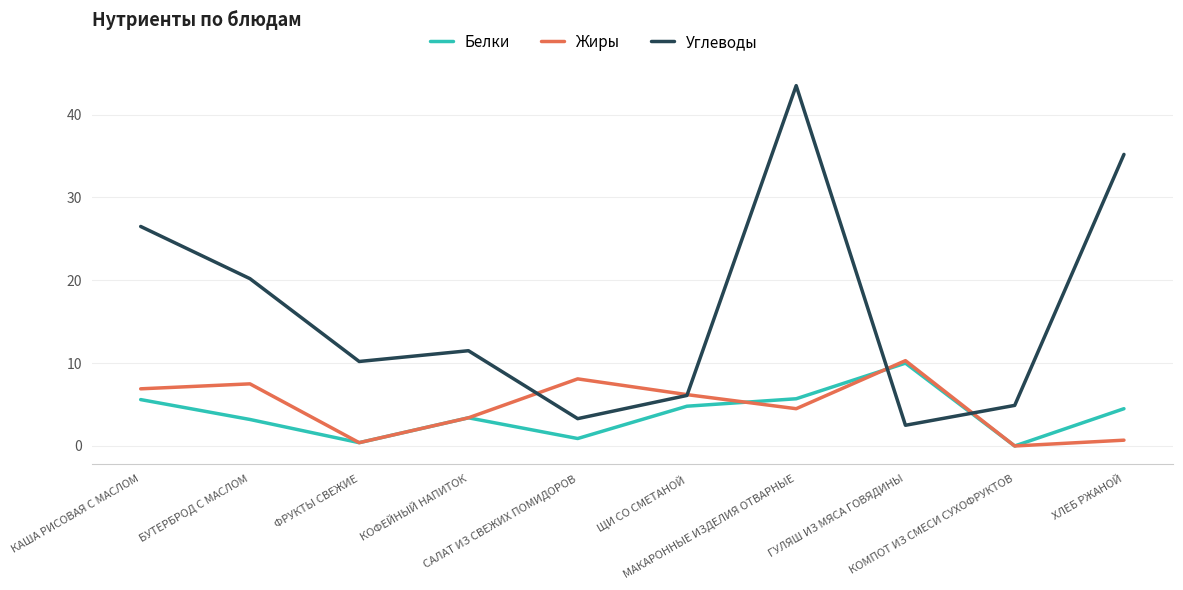

Which series has the widest spread of values?

Углеводы